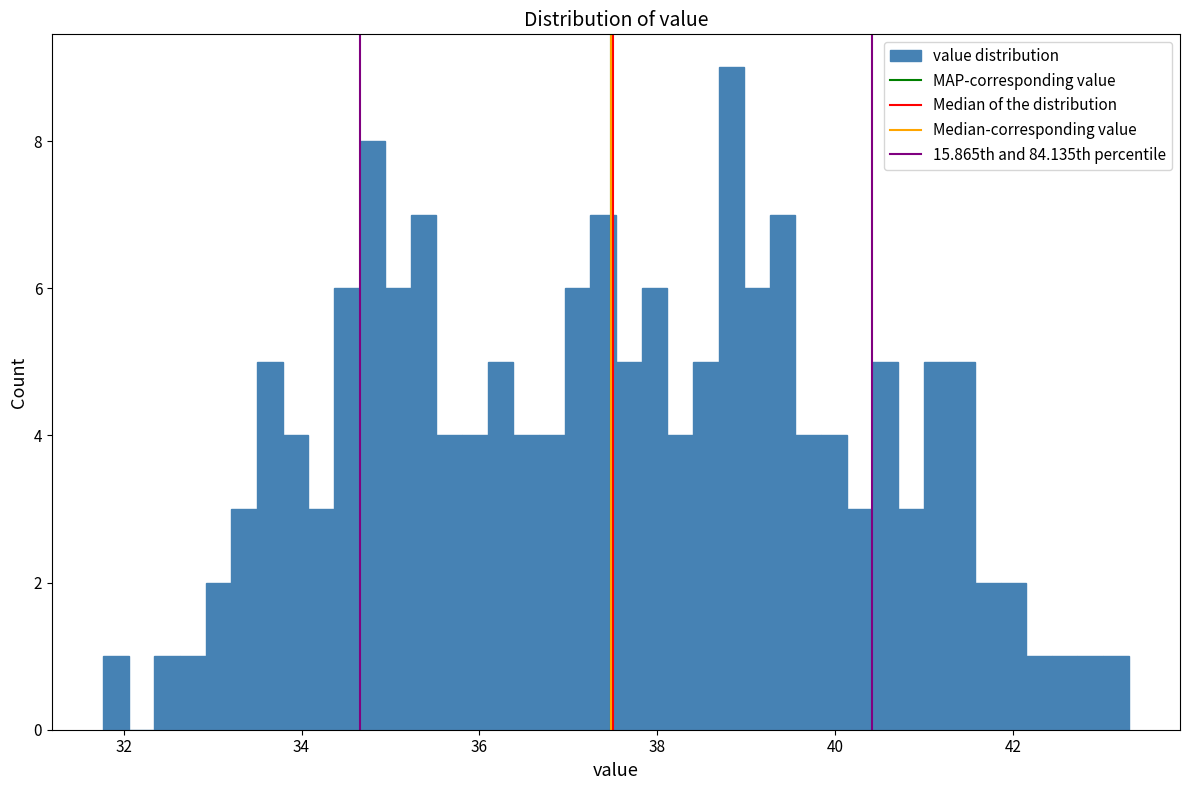

Read against the x-axis, roughly where is the centre of the tallest bar?

38.8